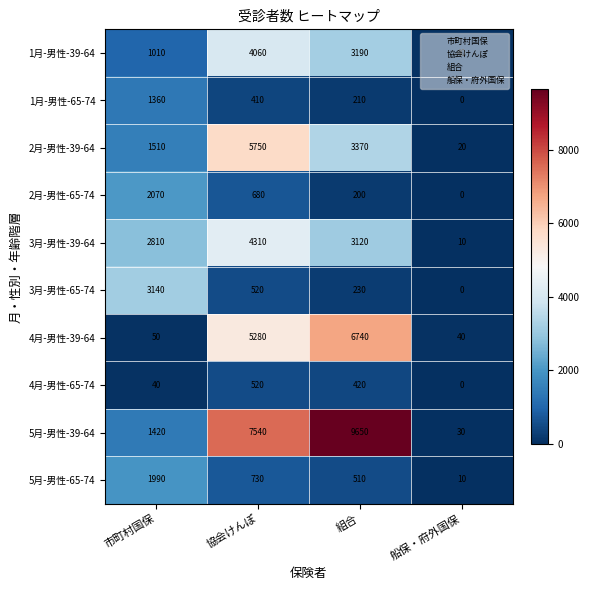

At 組合, list the series in order from largest to smallest.

5月-男性-39-64, 4月-男性-39-64, 2月-男性-39-64, 1月-男性-39-64, 3月-男性-39-64, 5月-男性-65-74, 4月-男性-65-74, 3月-男性-65-74, 1月-男性-65-74, 2月-男性-65-74